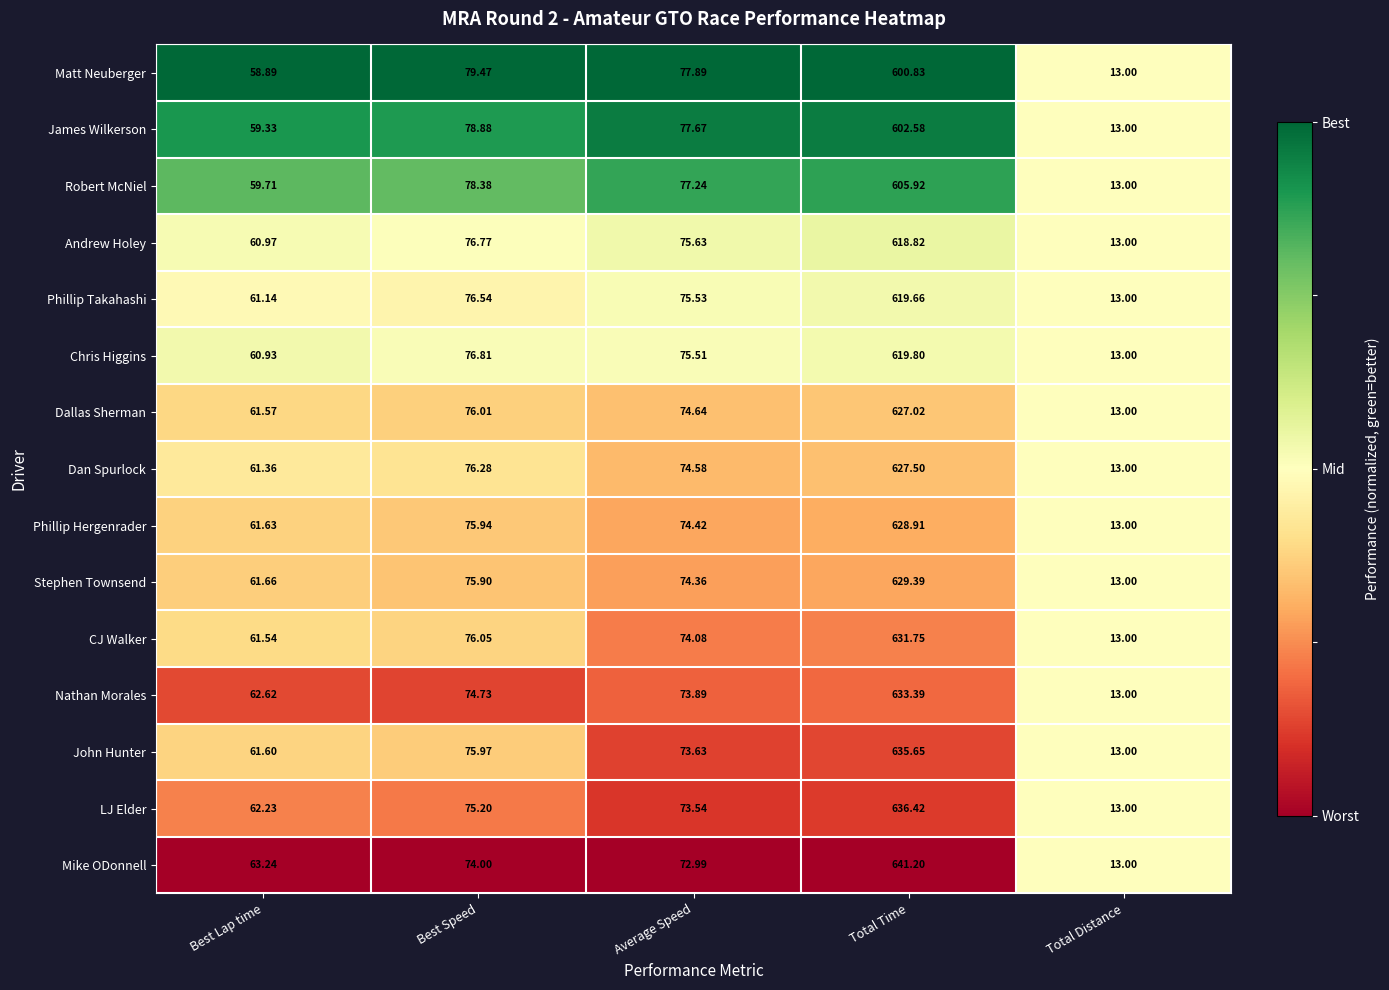

Which series changed the most between Best Lap time and Average Speed?

Matt Neuberger